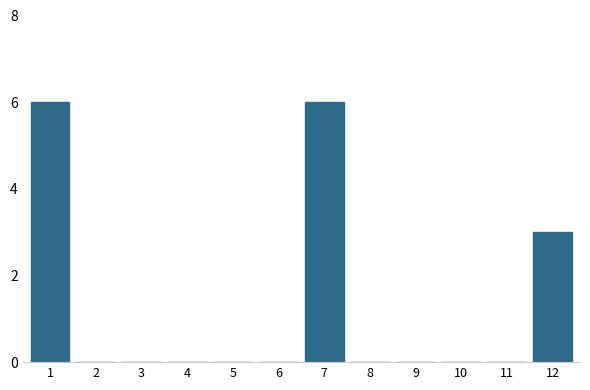

Reading left to right, transcribe all the data shown in this chart.

1=6	2=0	3=0	4=0	5=0	6=0	7=6	8=0	9=0	10=0	11=0	12=3